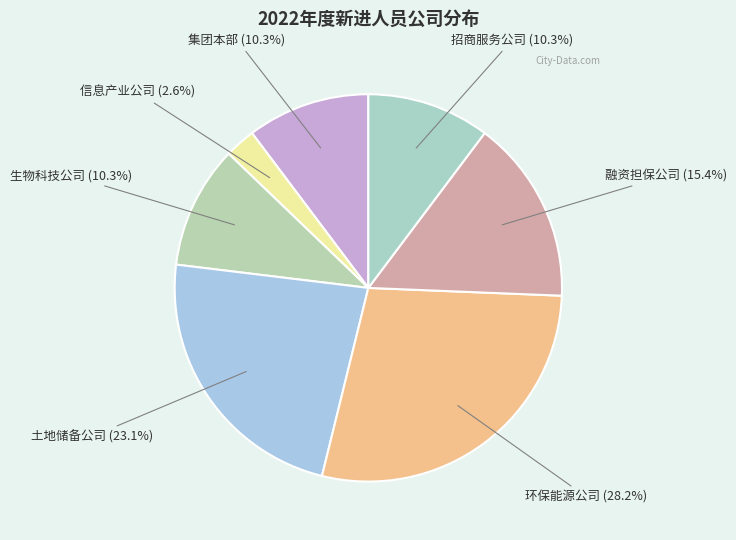

How many segments does this pie chart have?

7